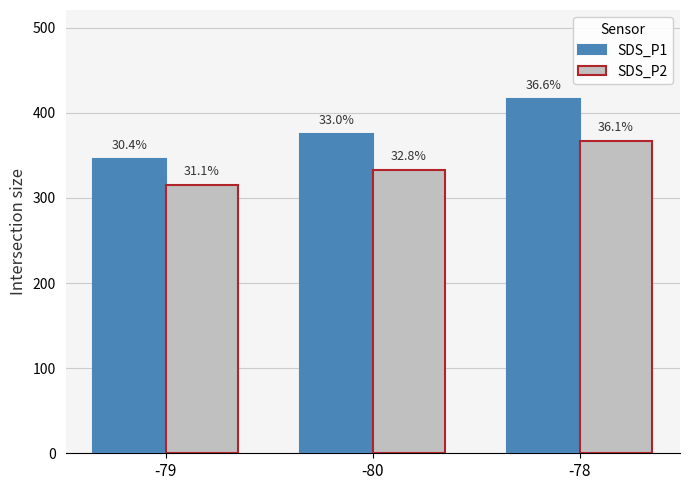

What are all the series names shown in the legend?

SDS_P1, SDS_P2